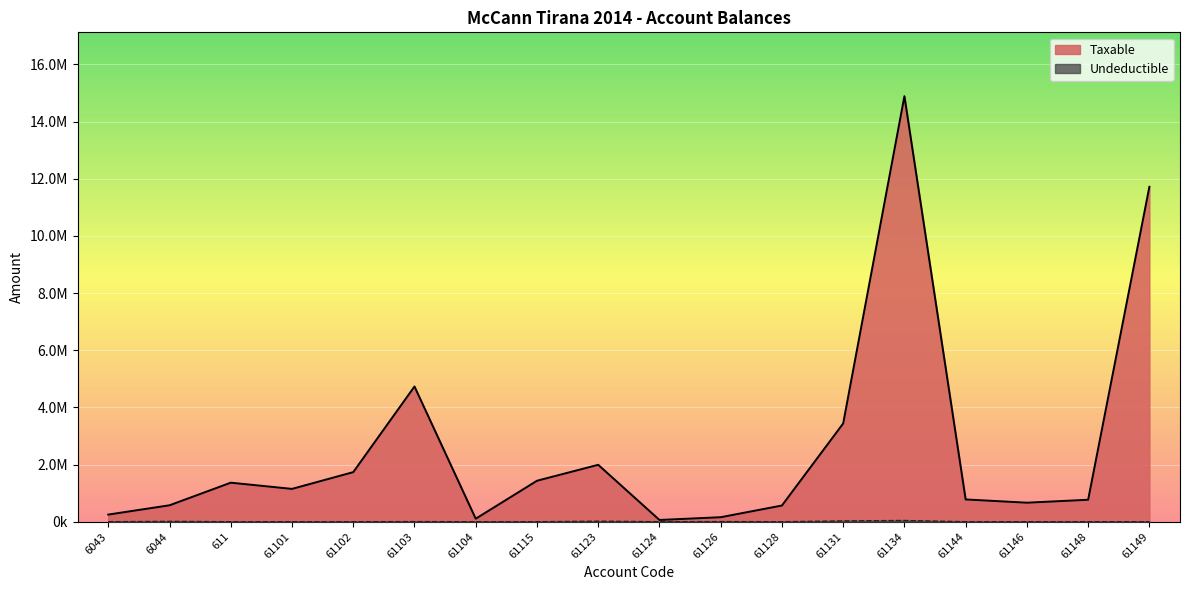

Reading left to right, list all the values displayed in this chart.

Taxable: 6043=250227.1	6044=575296.9	611=1366068.5	61101=1149043.7	61102=1735151.5	61103=4731146.9	61104=105900.0	61115=1433753.2	61123=1991862.2	61124=61813.2	61126=157990.0	61128=567460.5	61131=3437988.5	61134=14887859.8	61144=779642.1	61146=666085.5	61148=769080.9	61149=11717876.6
Undeductible: 6043=0.0	6044=12822.0	611=0.0	61101=0.0	61102=0.0	61103=3920.0	61104=0.0	61115=250.0	61123=18500.0	61124=0.0	61126=5100.0	61128=0.0	61131=28000.0	61134=43299.0	61144=0.0	61146=0.0	61148=0.0	61149=0.0